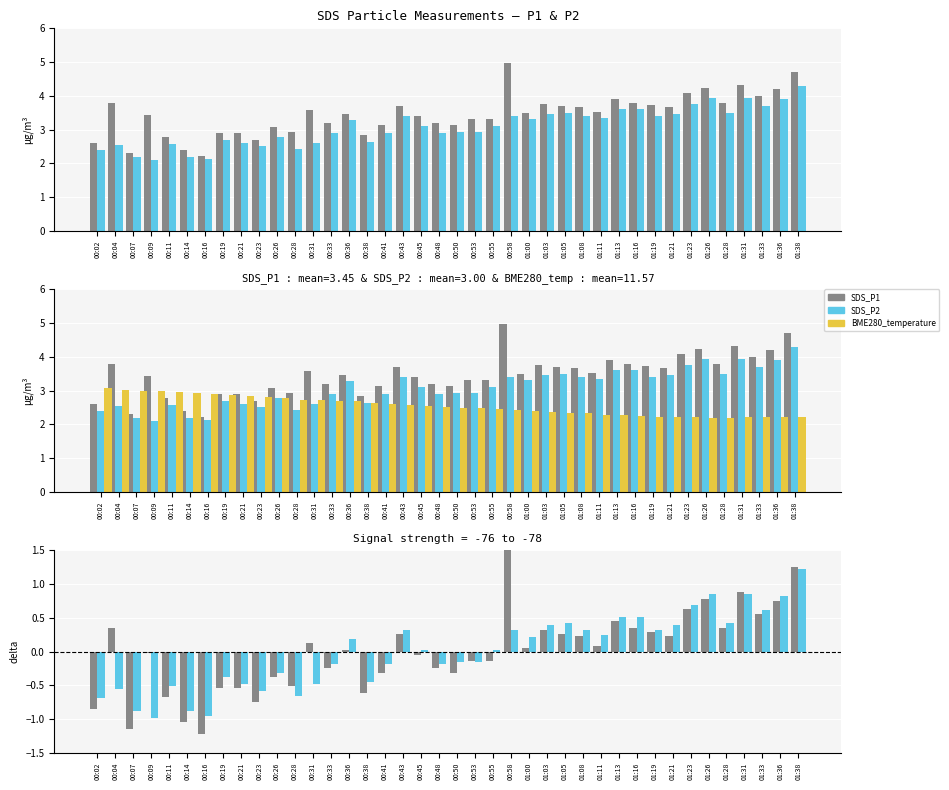

Are the bars grouped side by side (vs. stacked)?

Yes